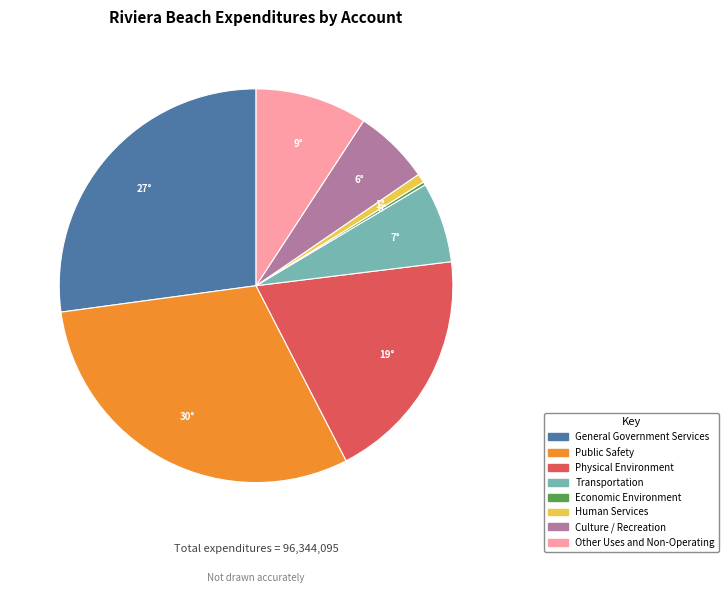

Do Human Services and Transportation together represent more than half of the pie?

No